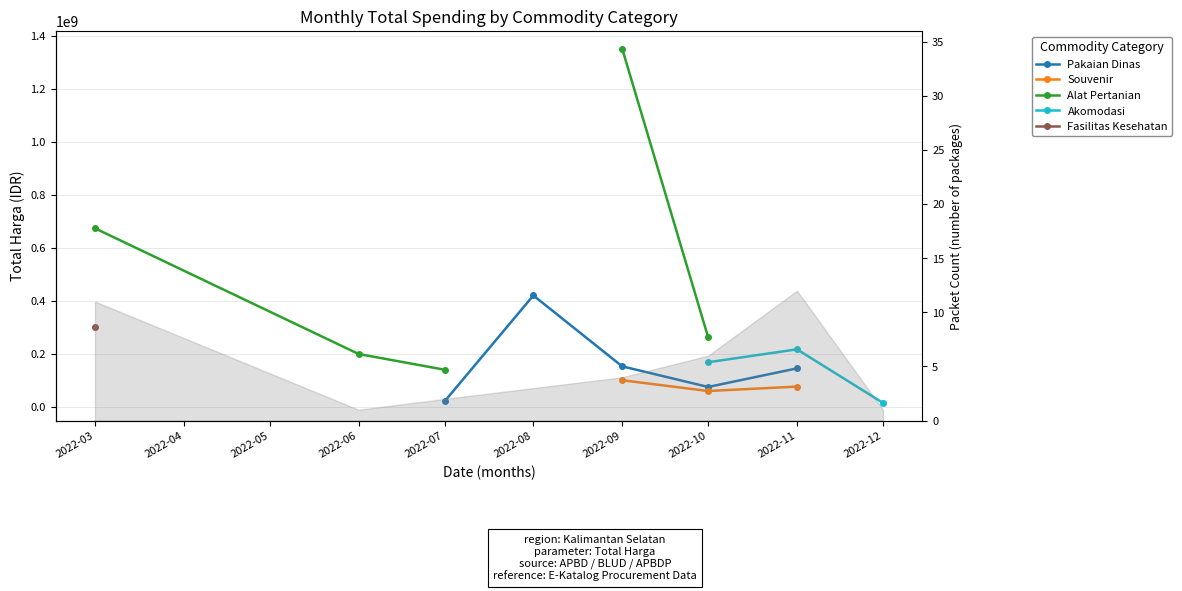

What are all the series names shown in the legend?

Pakaian Dinas, Souvenir, Alat Pertanian, Akomodasi, Fasilitas Kesehatan